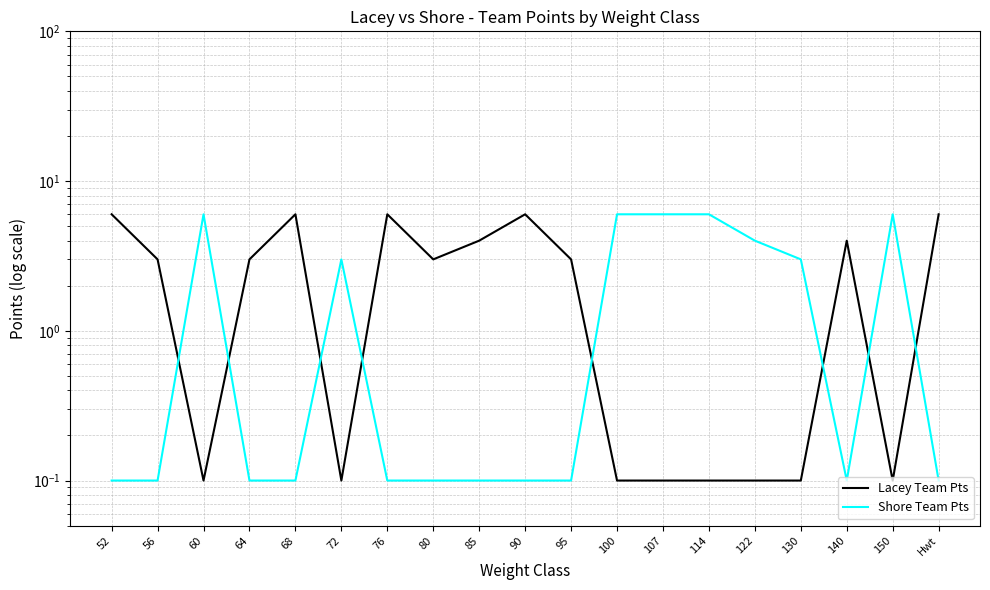

Between 68 and 150, which series saw the biggest shift?

Lacey Team Pts